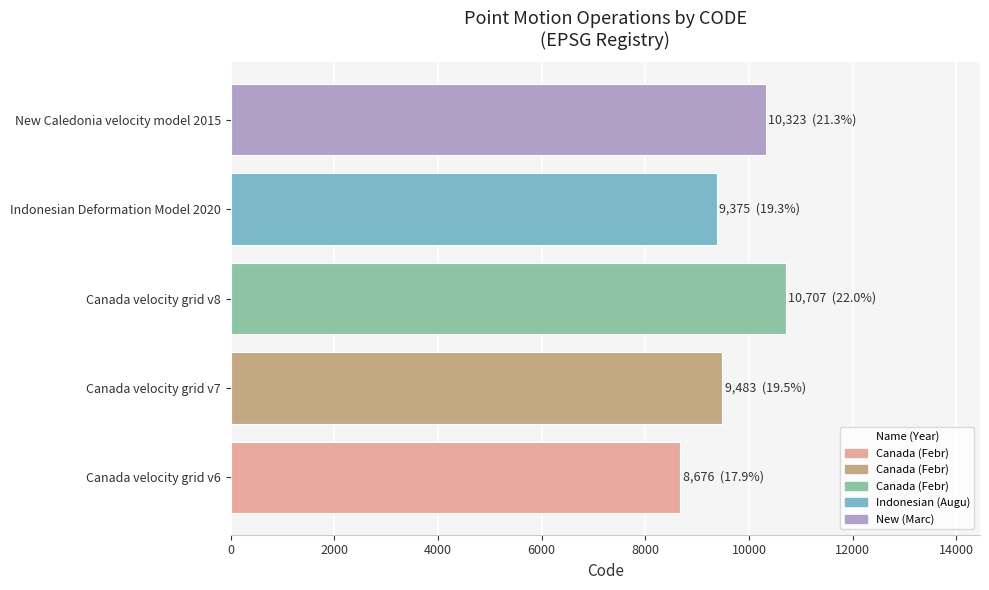

What is the minimum value shown in the chart?

8676